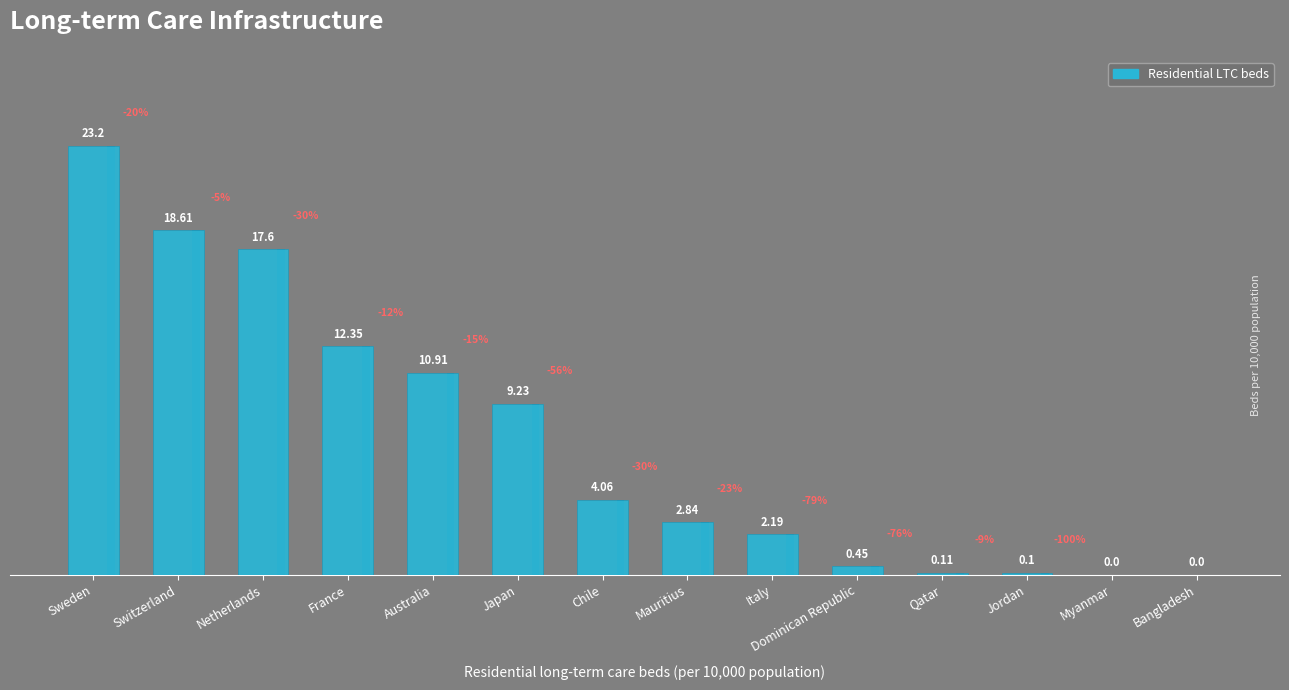

What is the value of the 4th bar from the left?

12.3